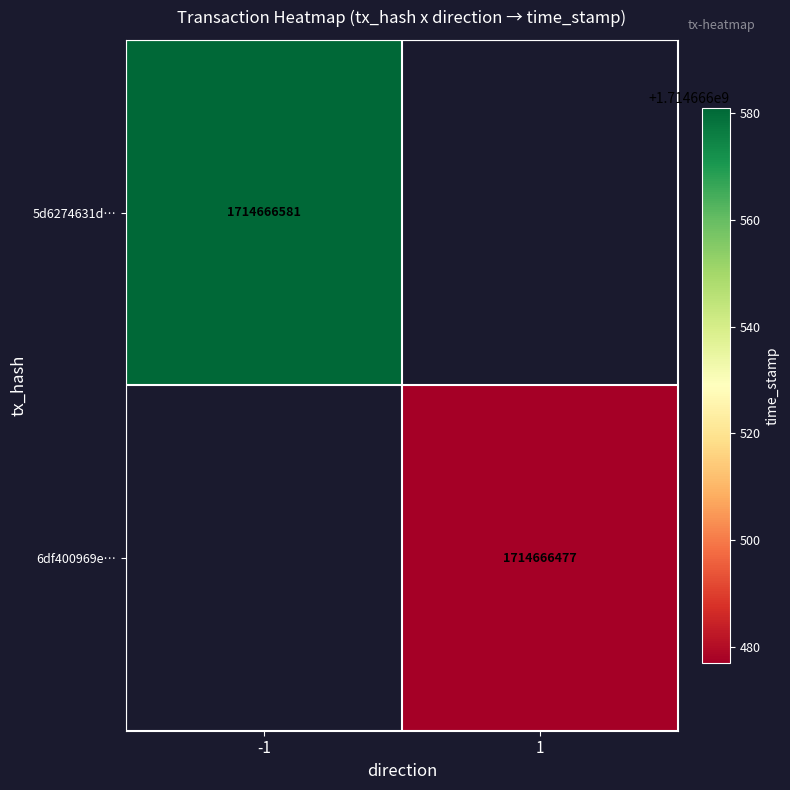

What is the spread (max minus min) of values at direction?

2